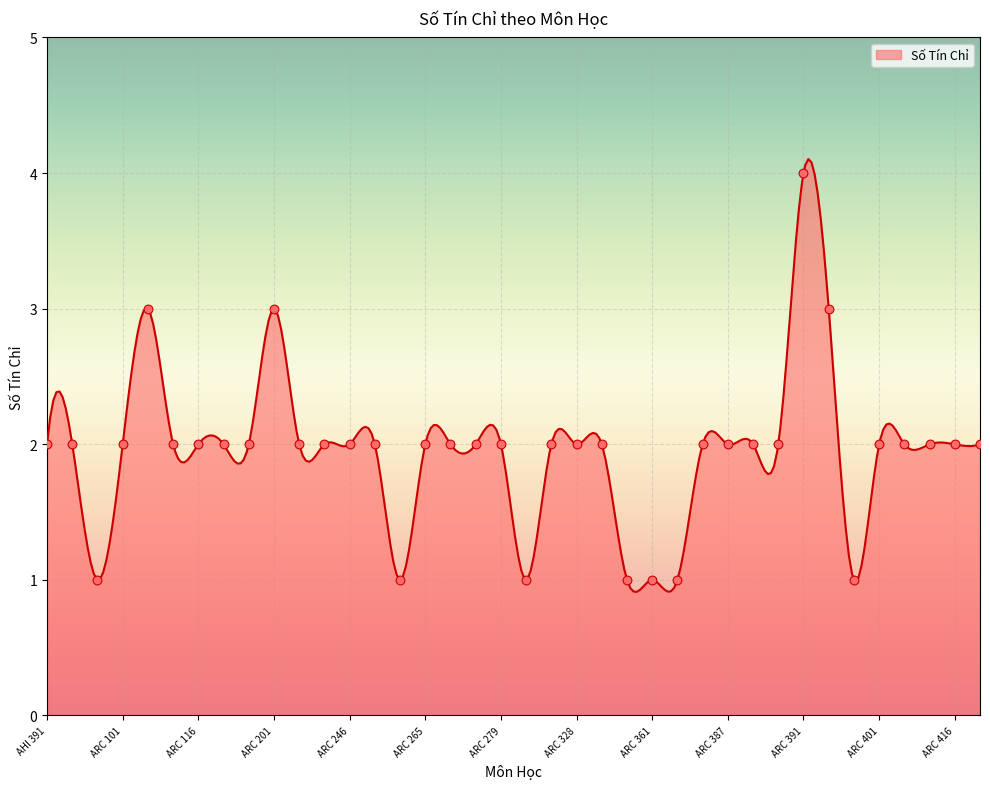

What is the ratio of the value at ARC 417 to the value at ARC 389?

1.0